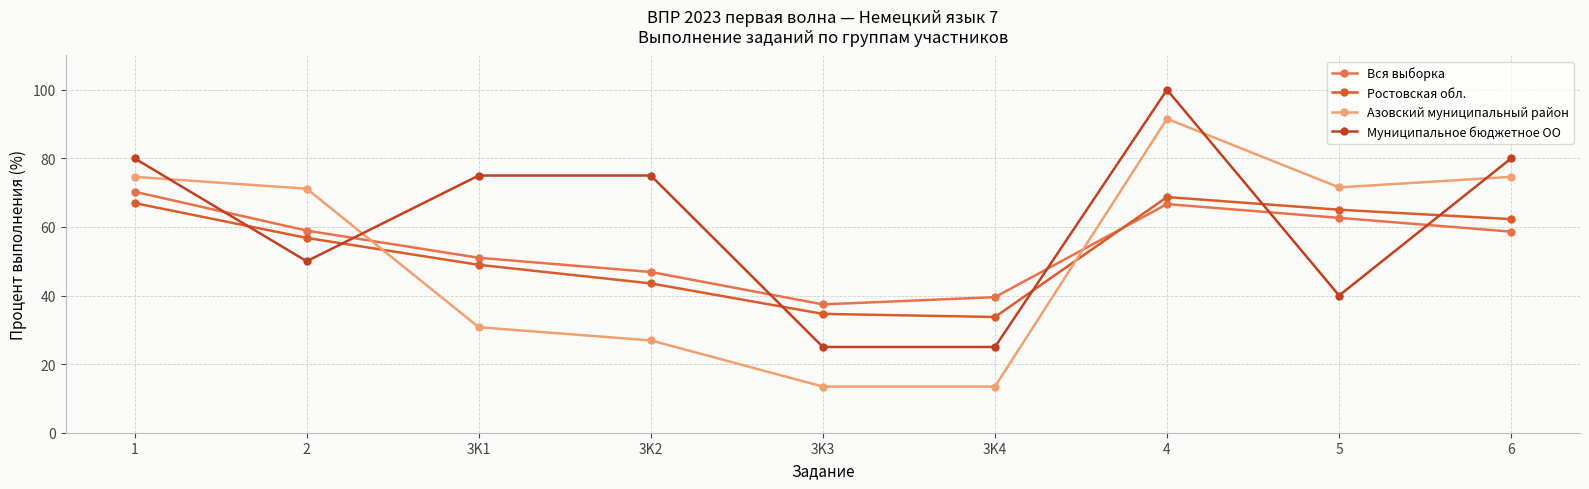

Where does the Ростовская обл. series first go above 56?

1